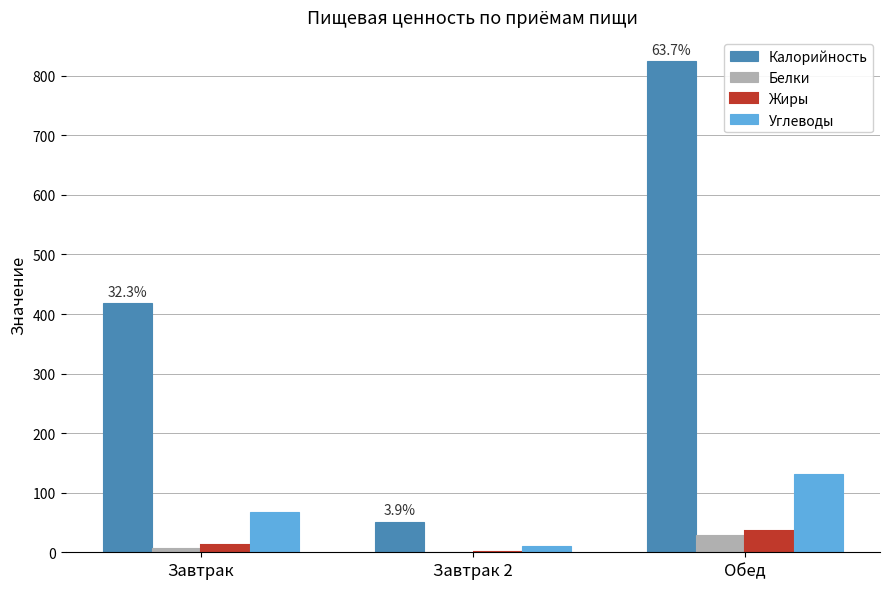

True or false: Калорийность has a value of 310 at Обед.

False